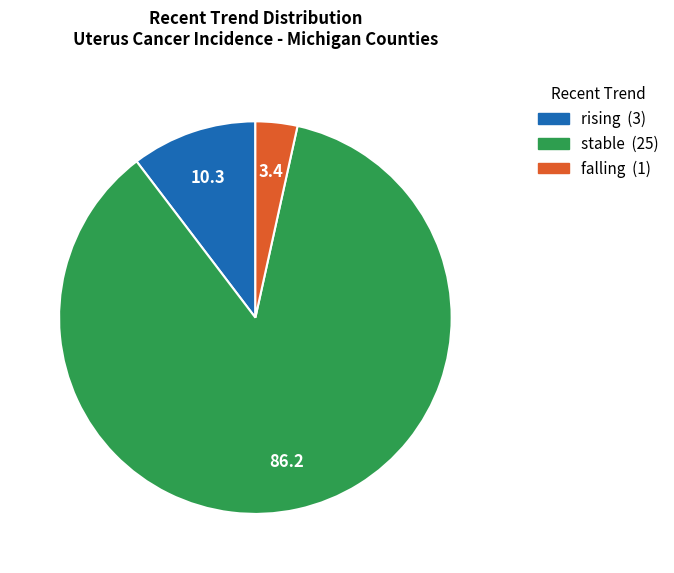

Is the sum of falling and rising greater than half?

No